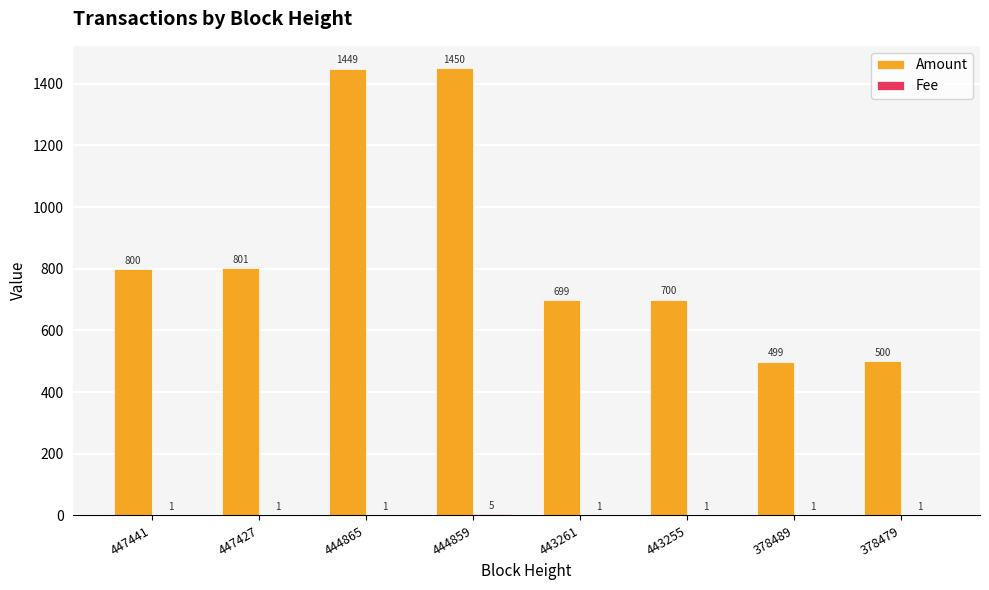

Which series changed the most between 378489 and 378479?

Amount